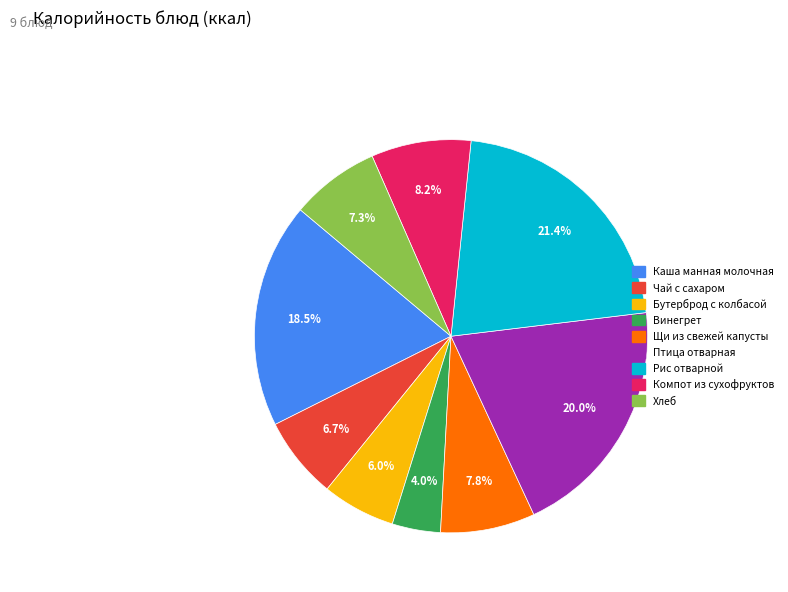

What percentage is the Хлеб slice, to the nearest percent?

7%